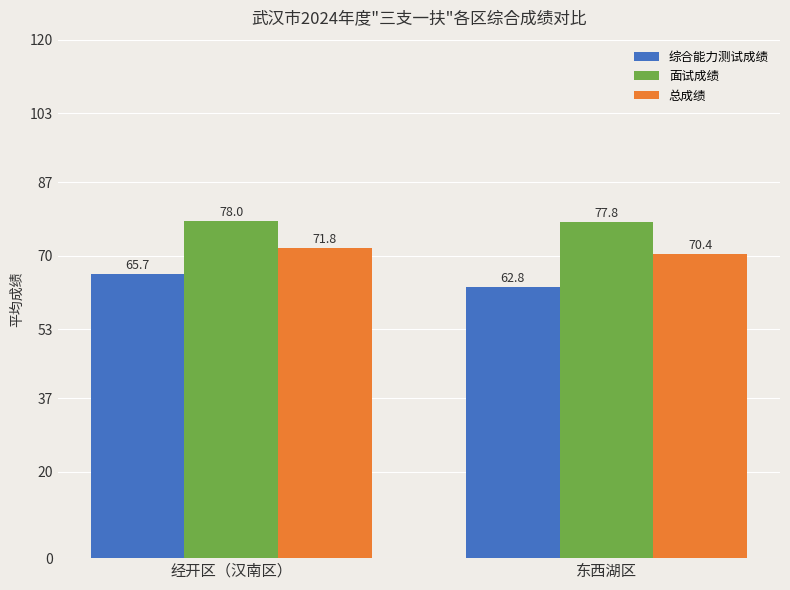

What is the sum of all 总成绩 values?

142.1